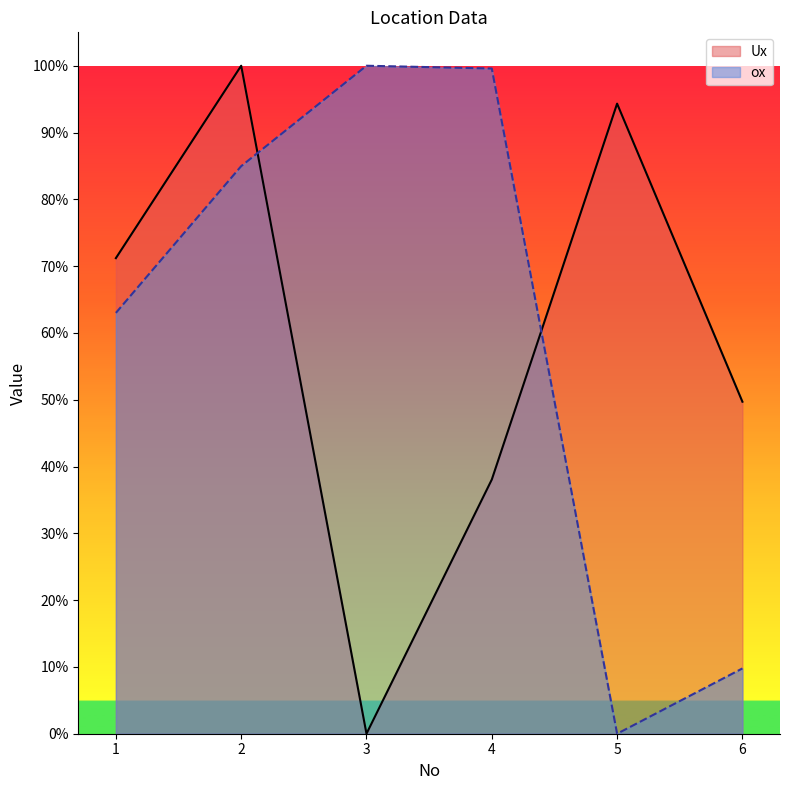

What is the approximate value of Ux at 1?

0.7